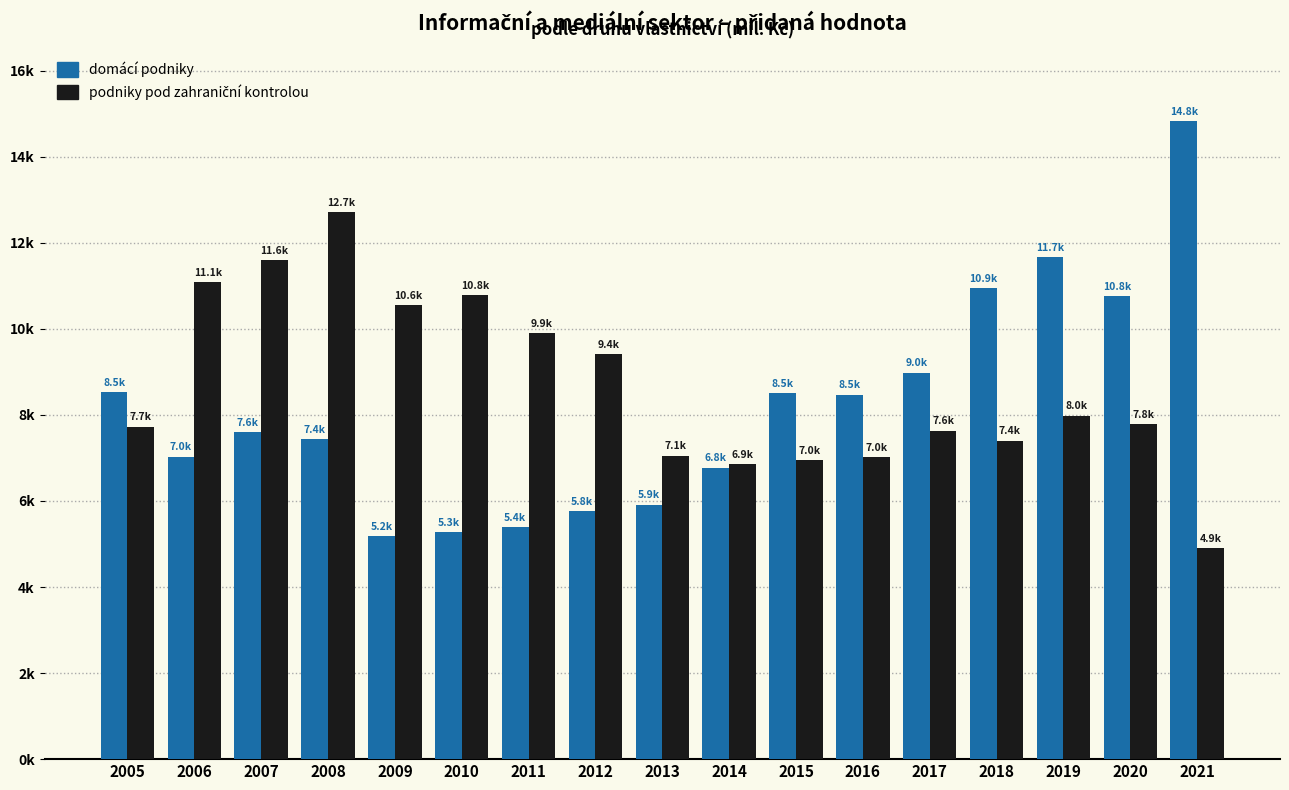

What is the smallest value displayed?

4909.5